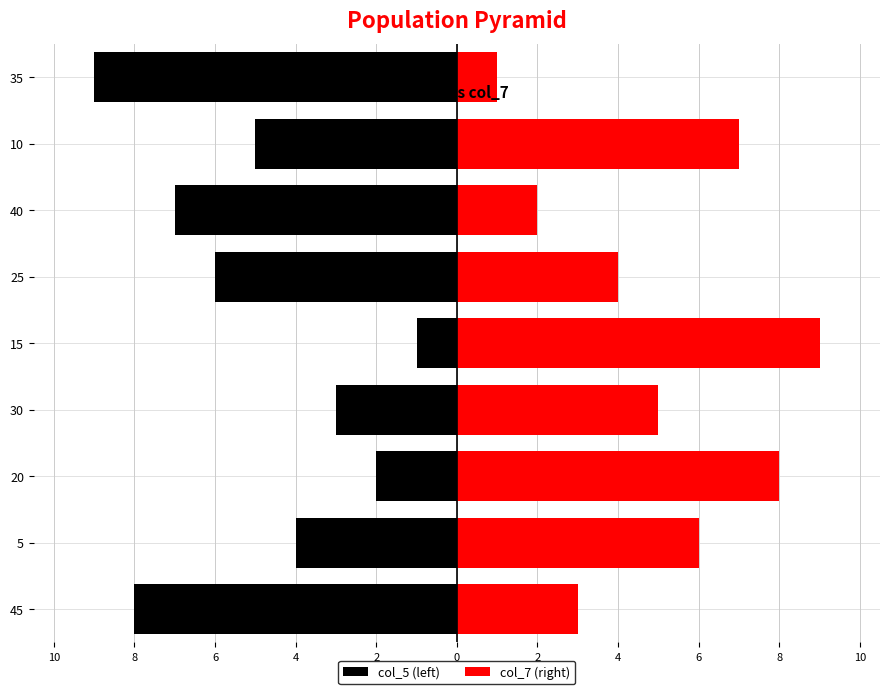

Which series has the largest range (max minus min)?

col_5 (left)